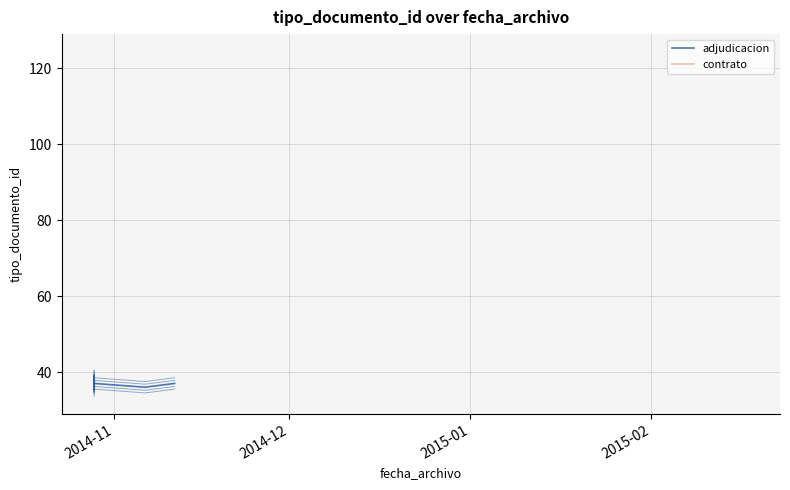

What is the average value?

37